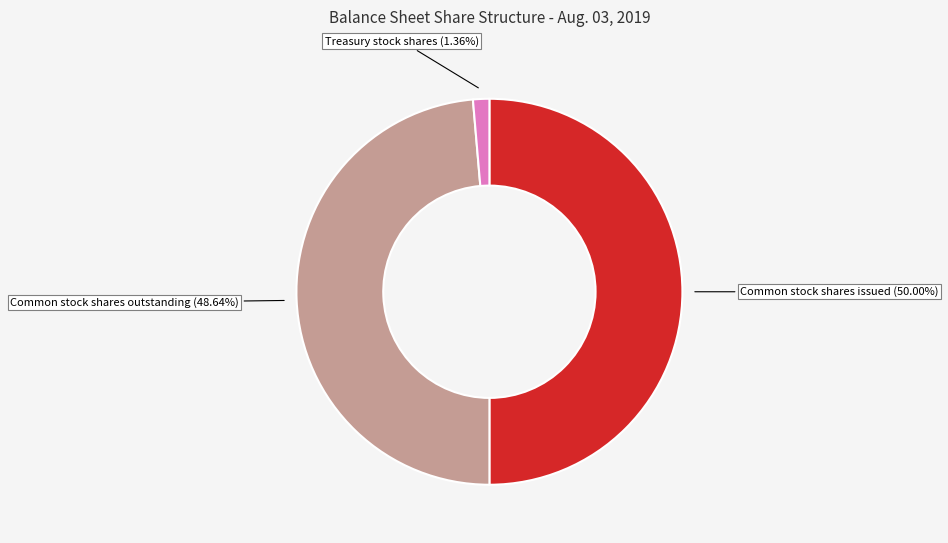

Rank the categories by value from highest to lowest.

Common stock shares issued, Common stock shares outstanding, Treasury stock shares